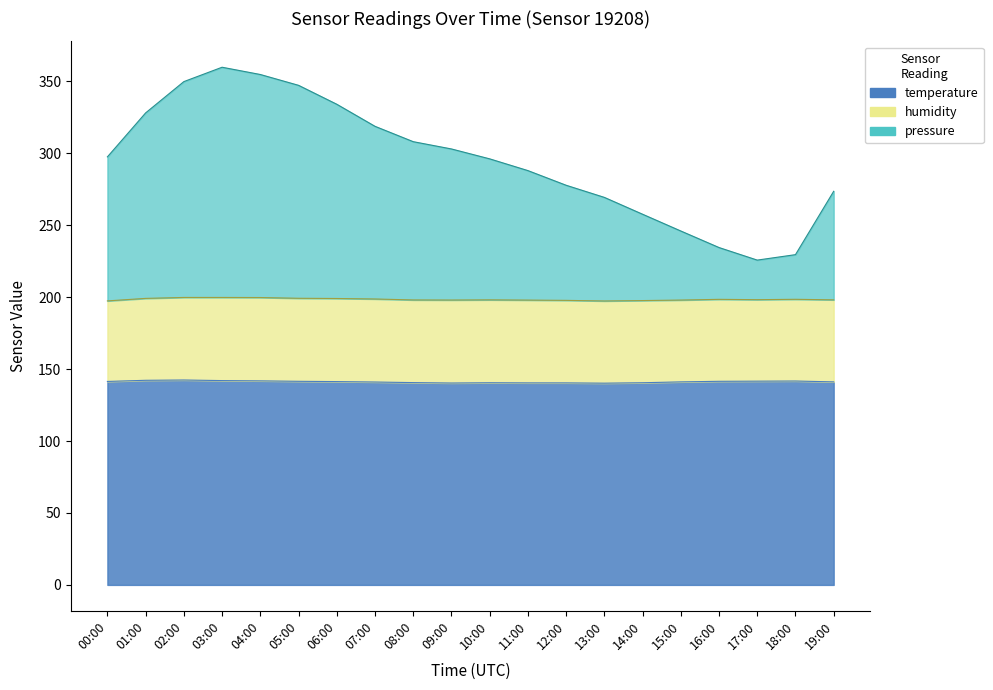

How many data points in temperature are less than 141?

7